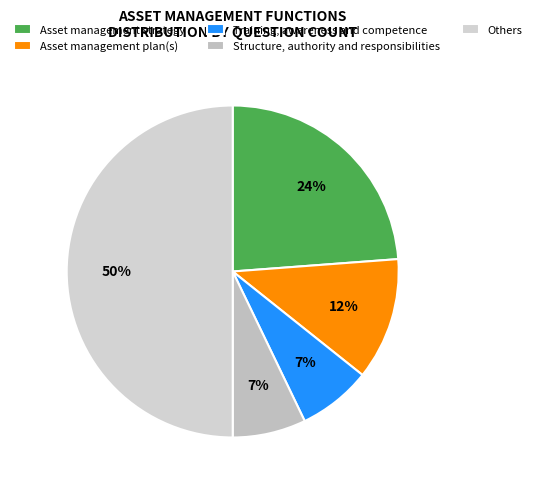

How many segments does this pie chart have?

5